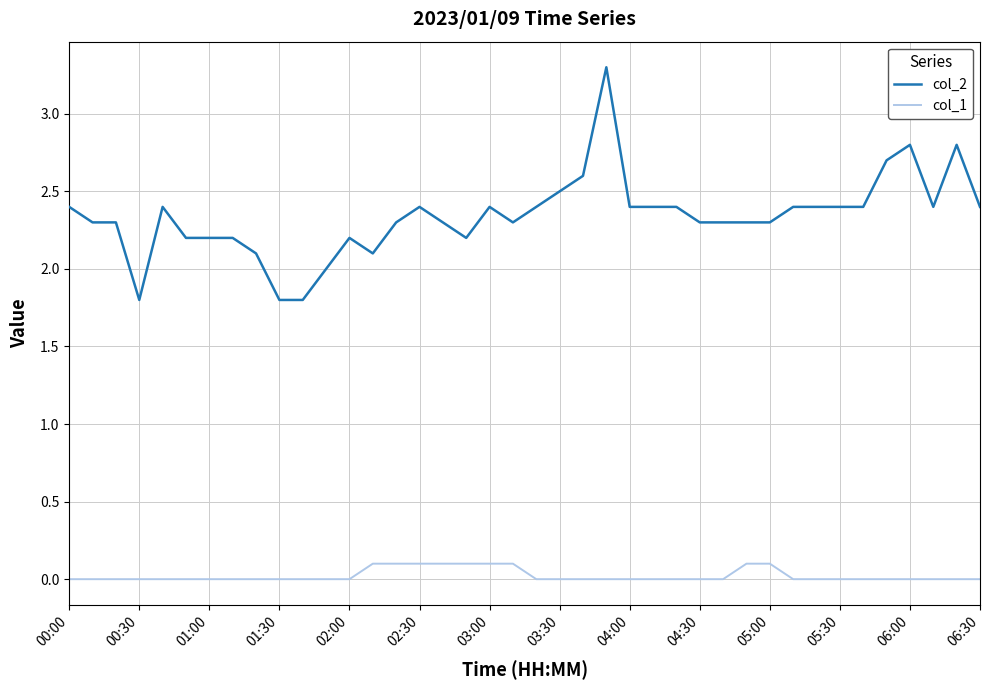

How many lines are shown in the chart?

2